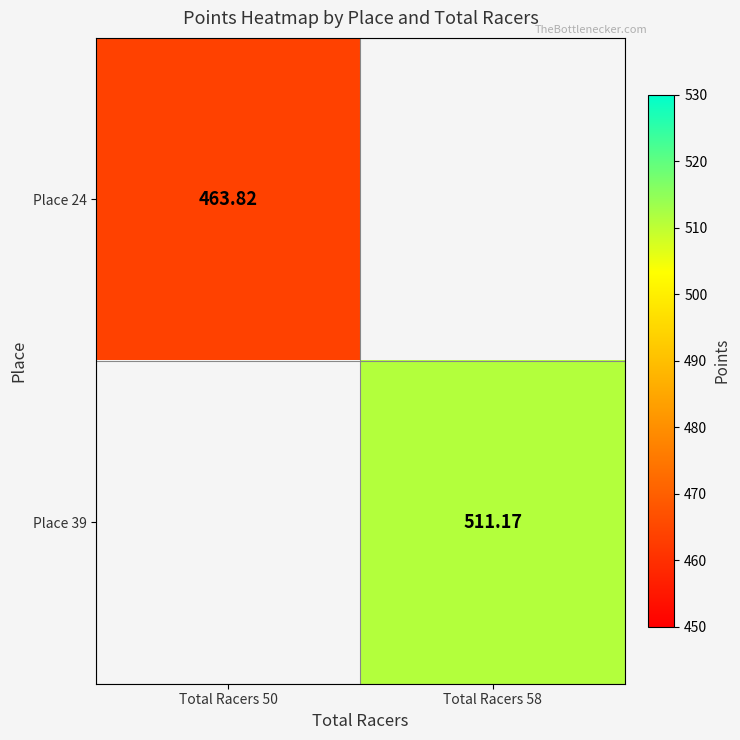

What is the maximum value shown in the chart?

511.2